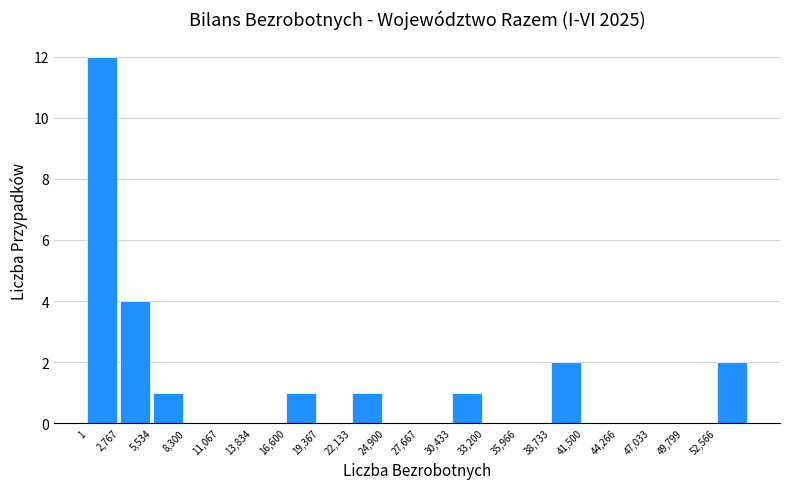

Over which range of the x-axis is the bar tallest?

0 to 3000